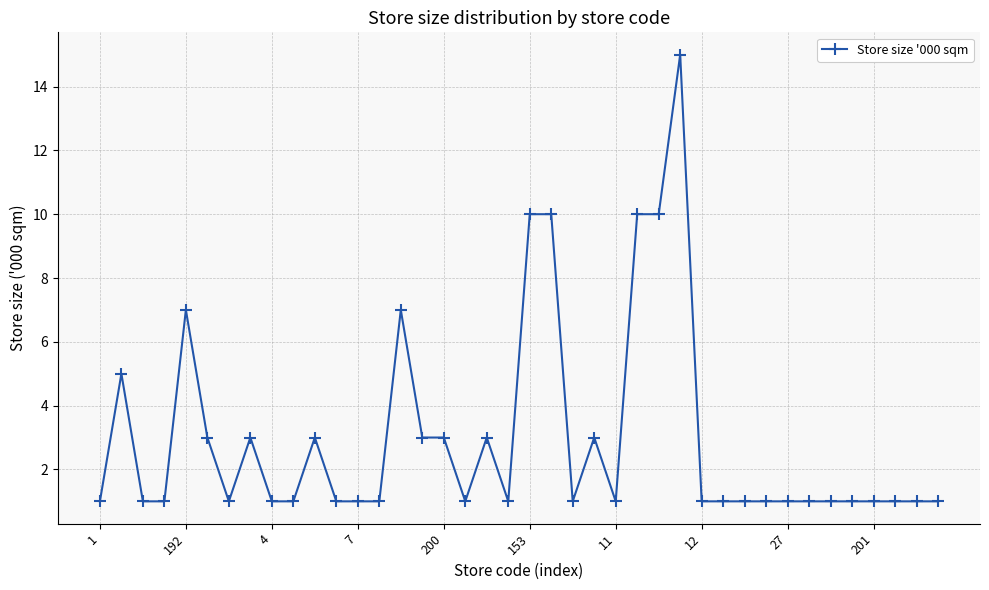

What is the value of the 2nd point from the left?

5